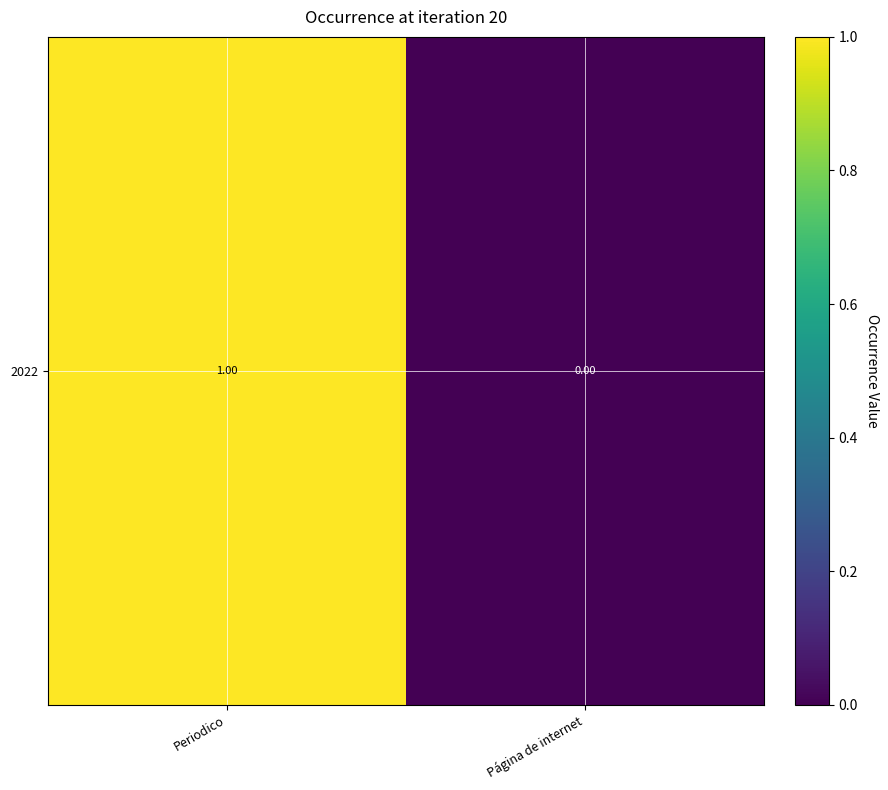

What is the sum of the values at Periodico and Página de internet?

1